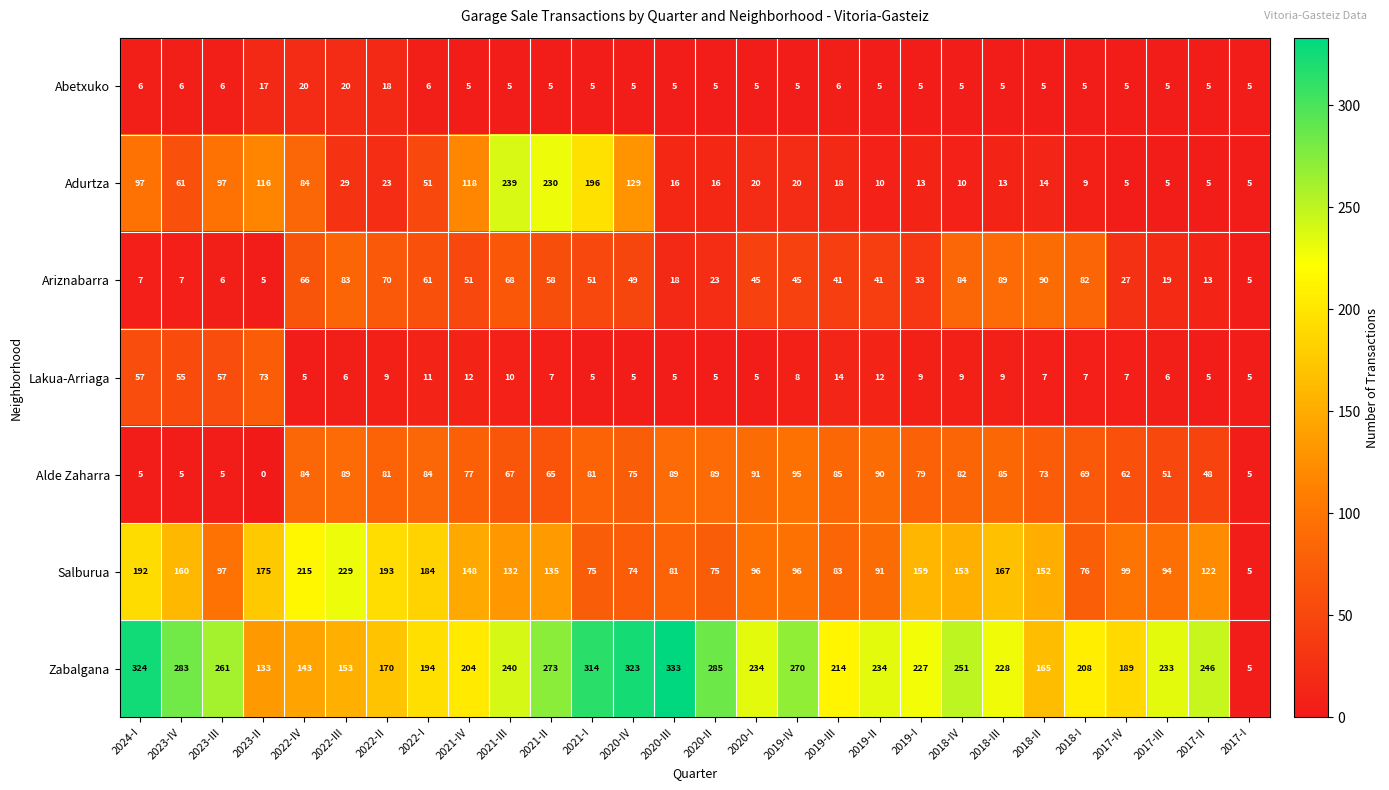

Which series changed the most between 2020-I and 2018-I?

Ariznabarra